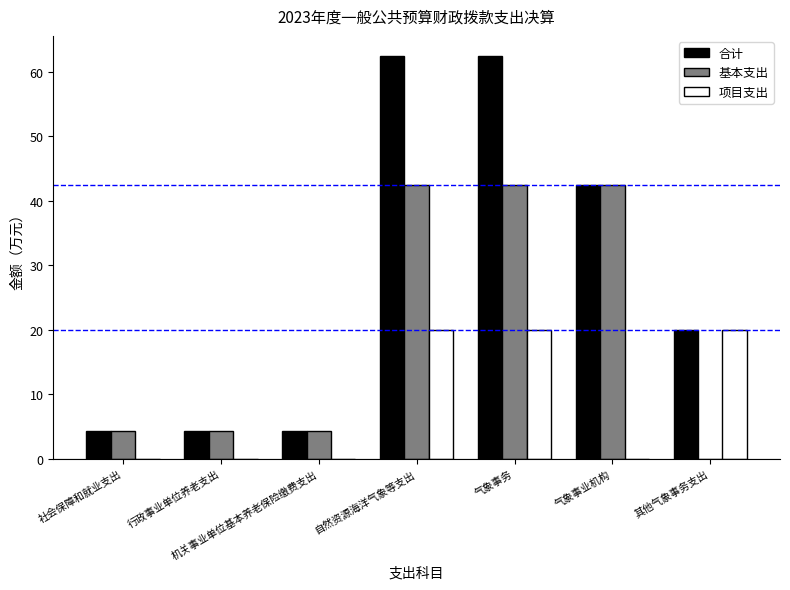

What is the average value of the 合计 series?

28.6